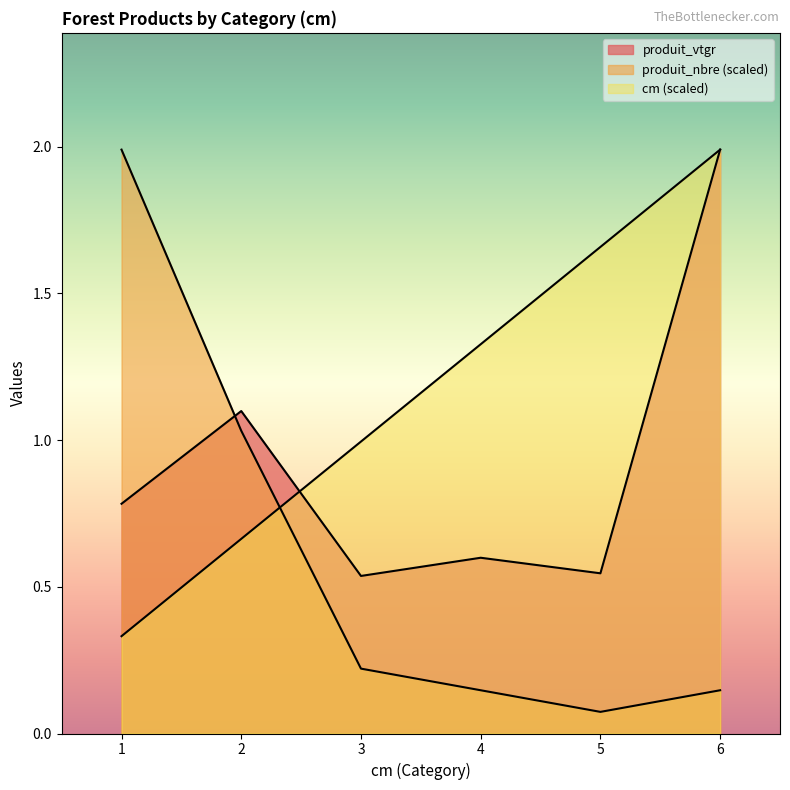

What are all the series names shown in the legend?

produit_vtgr, produit_nbre, cm